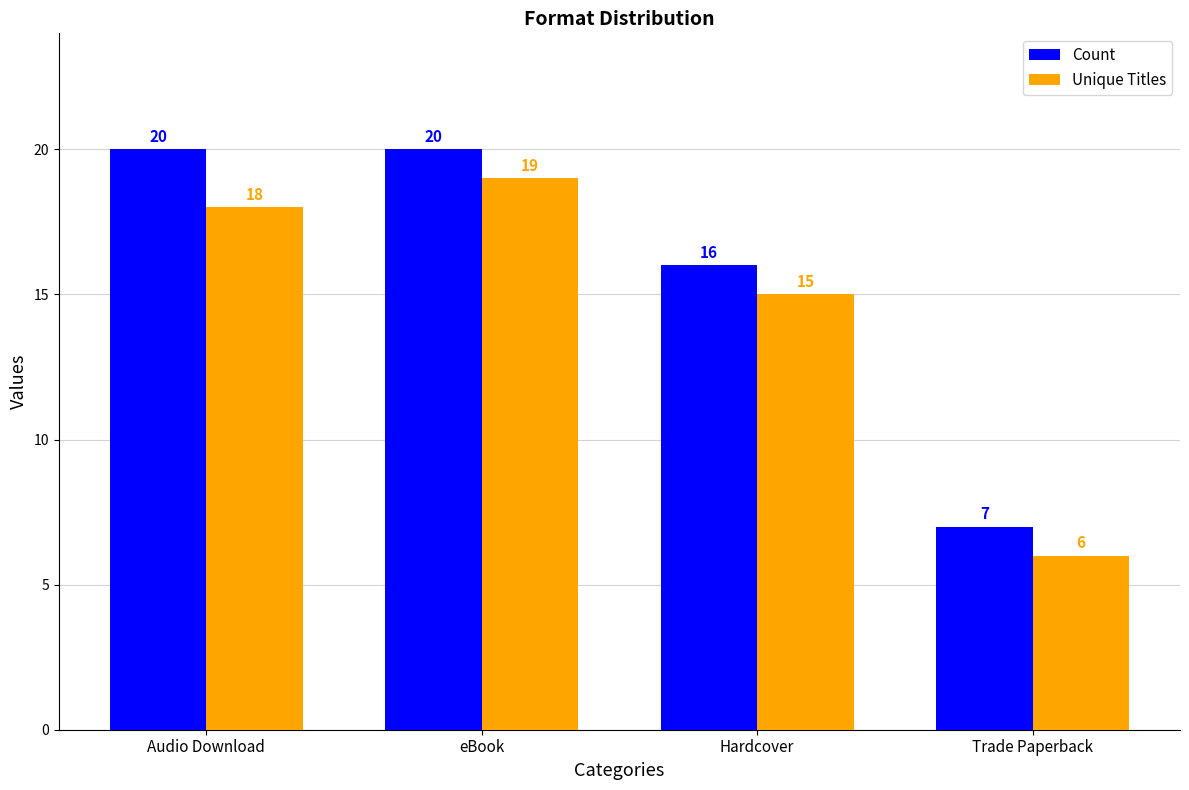

At which category does the chart reach its minimum across all series?

Trade Paperback